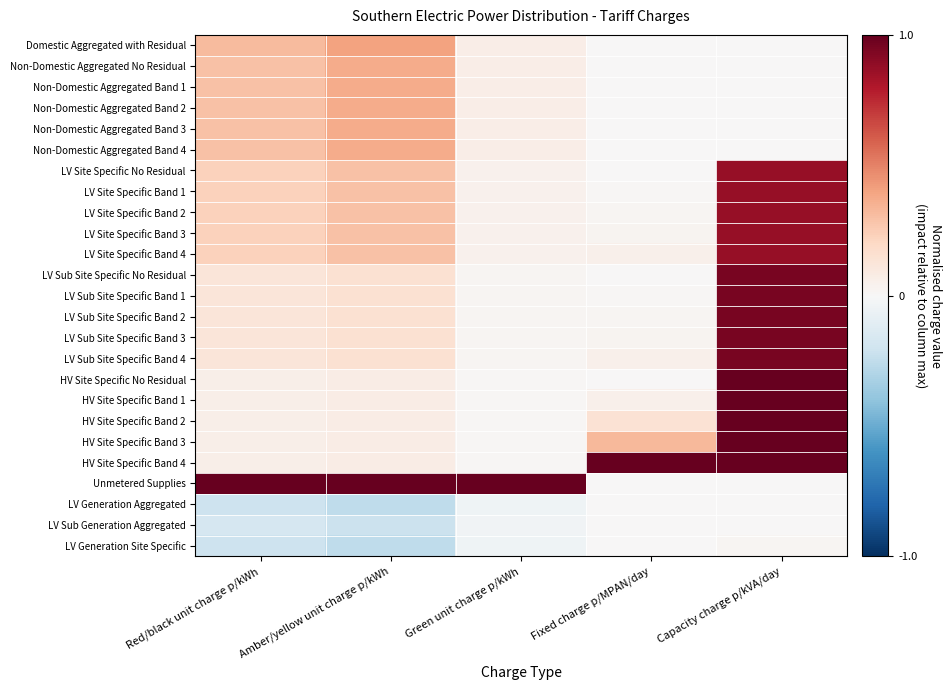

List the labels in order of value, largest first.

Capacity charge p/kVA/day, Fixed charge p/MPAN/day, Green unit charge p/kWh, Red/black unit charge p/kWh, Amber/yellow unit charge p/kWh